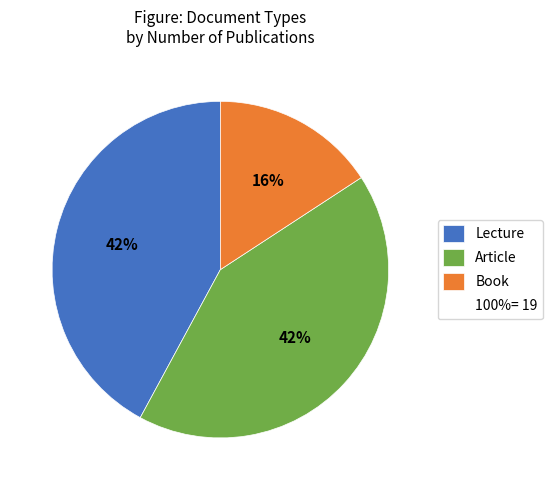

Is there any slice that represents more than half of the pie?

No